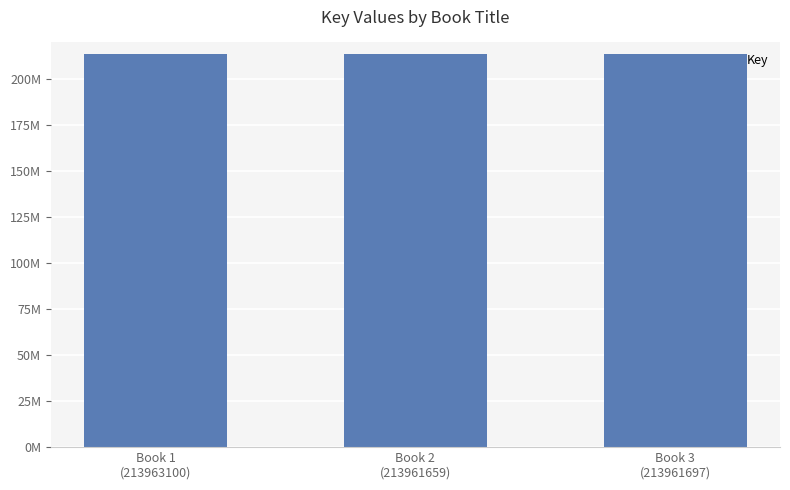

What is the change in value from Book 2
(213961659) to Book 3
(213961697)?

+38